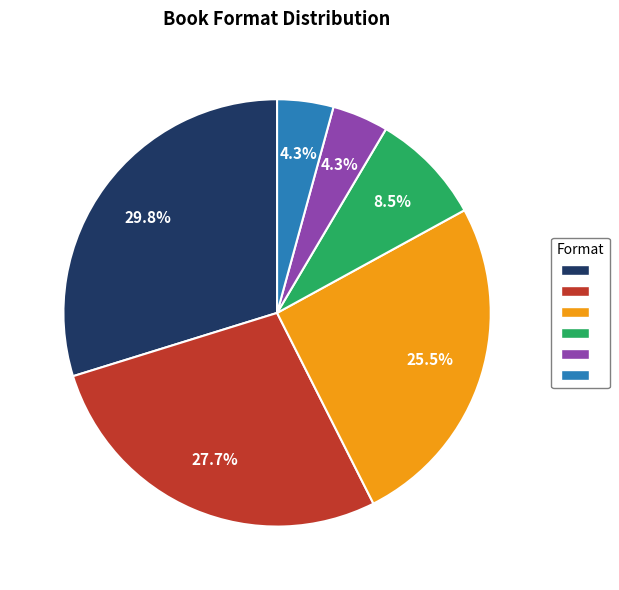

How many slices are in this pie chart?

6